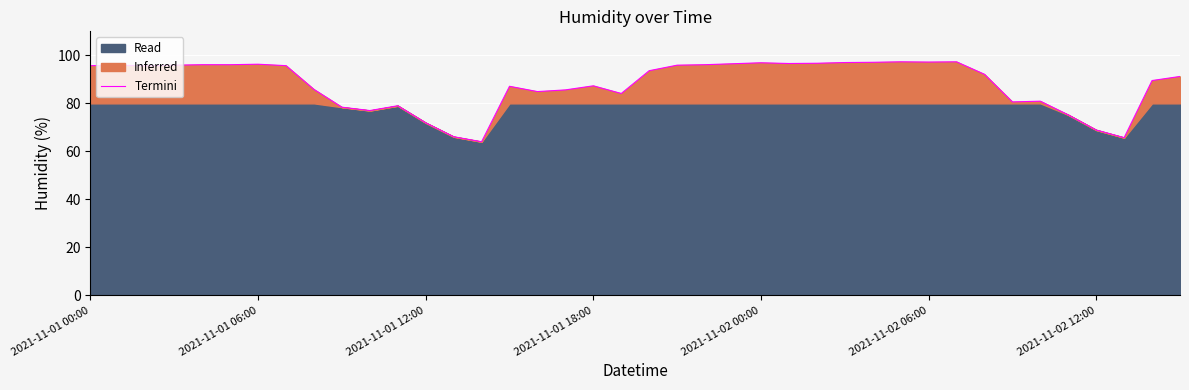

What is the minimum value shown in the chart?

64.0